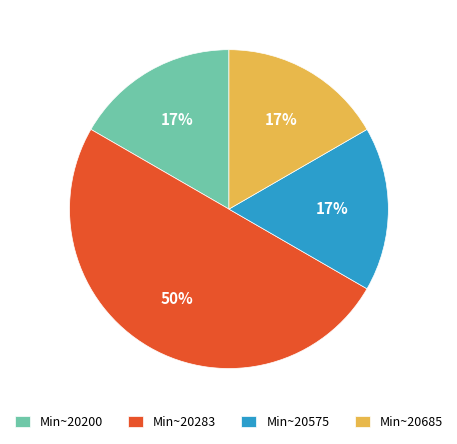

To the nearest percent, what percentage of the pie is Min~20200?

17%